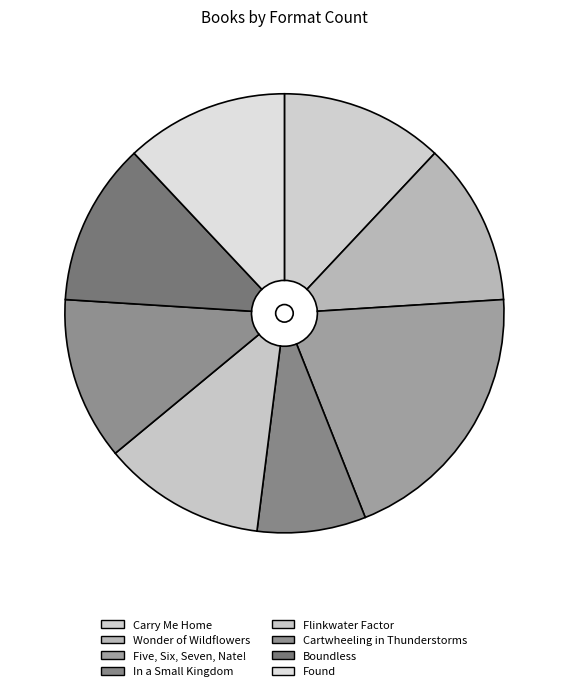

True or false: Wonder of Wildflowers accounts for 6% of the total.

False